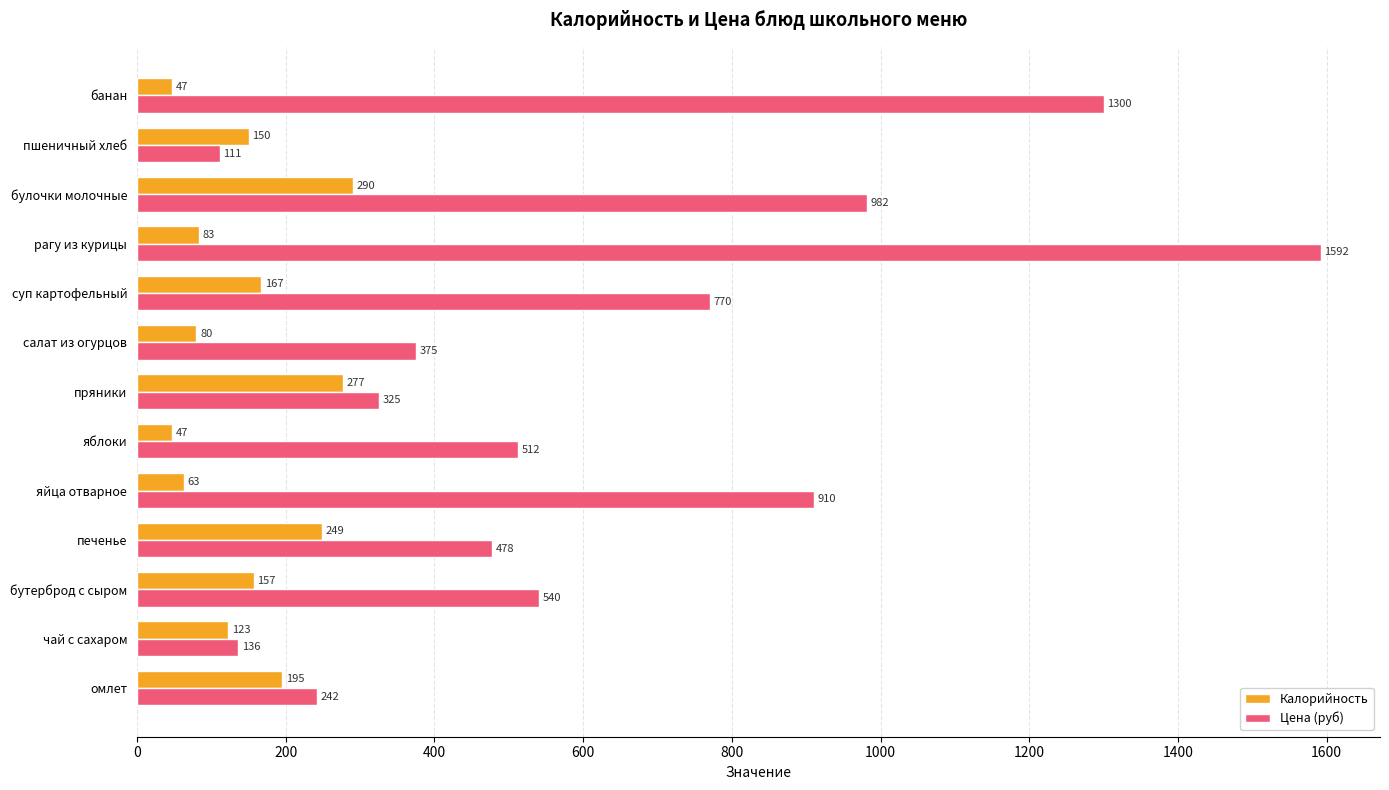

What is the difference between the highest and lowest values at яйца отварное?

847.0